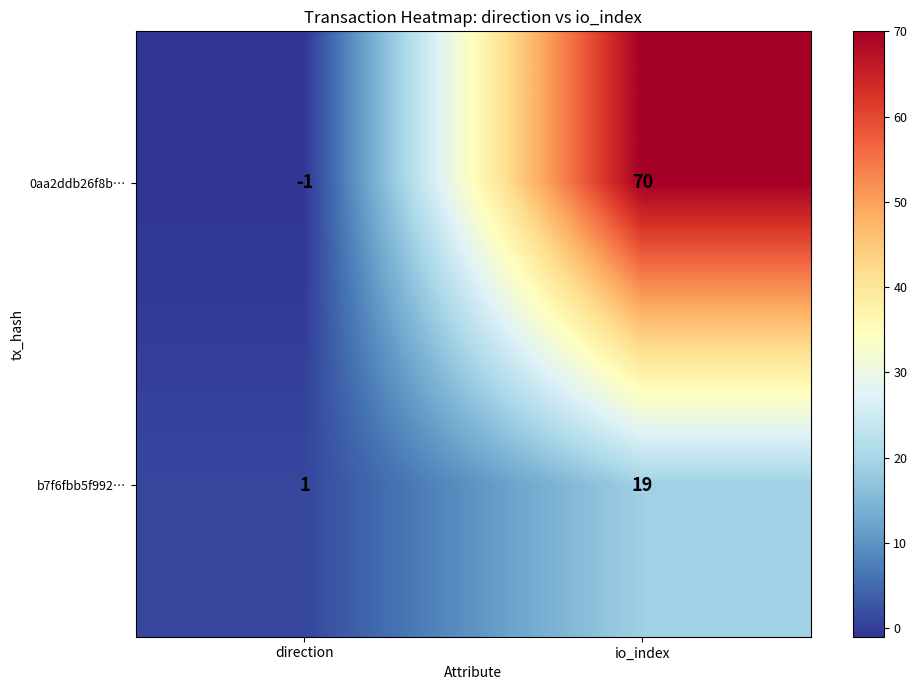

True or false: b7f6fbb5f992… has a value of 8 at io_index.

False